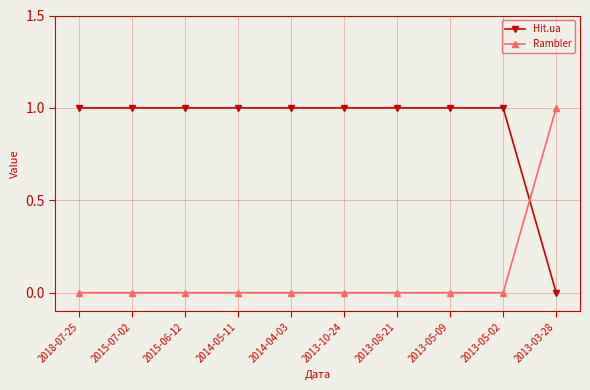

What is the label of the 6th point from the left?

2013-10-24